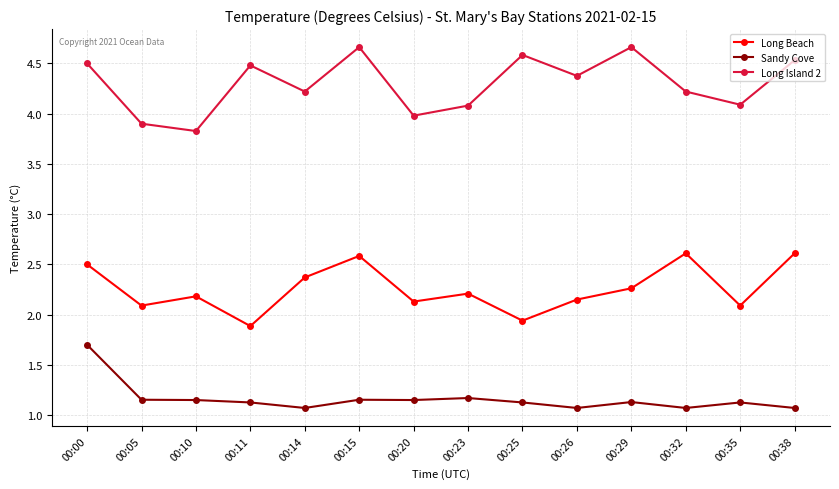

True or false: Long Island 2 has more than 0 interior local peaks.

True